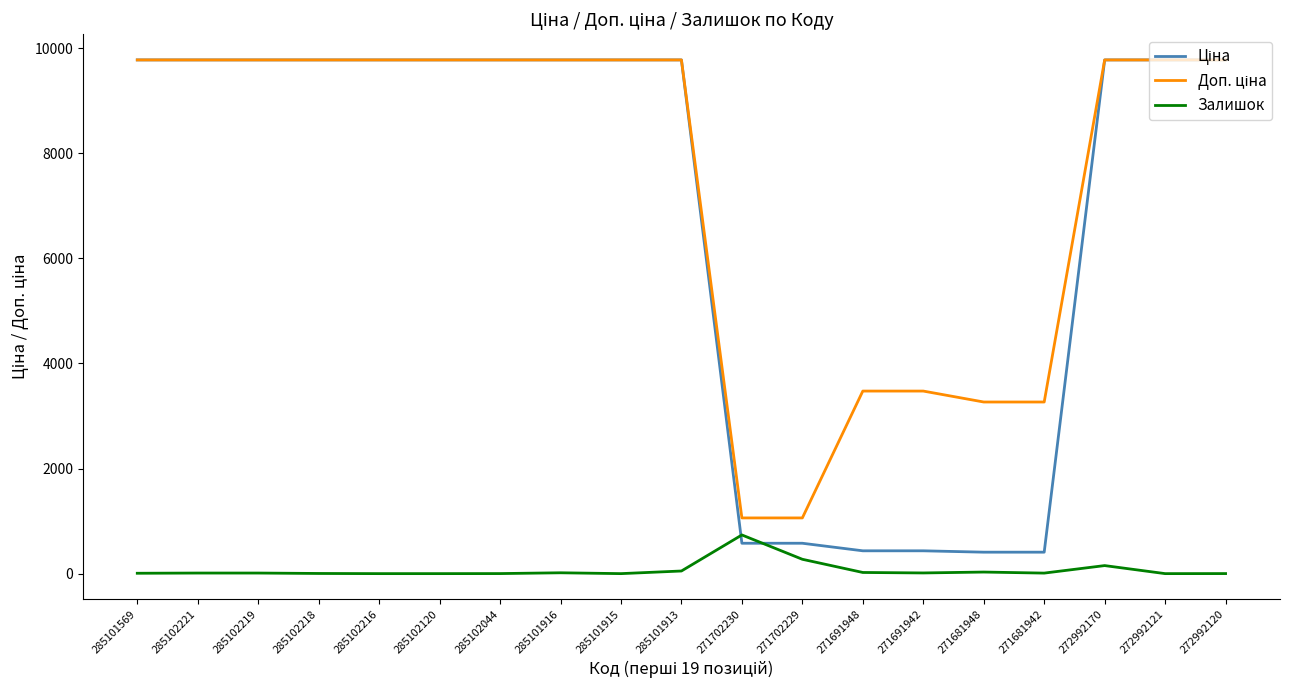

The Залишок series shows 7.0 at 285101569. True or false?

True